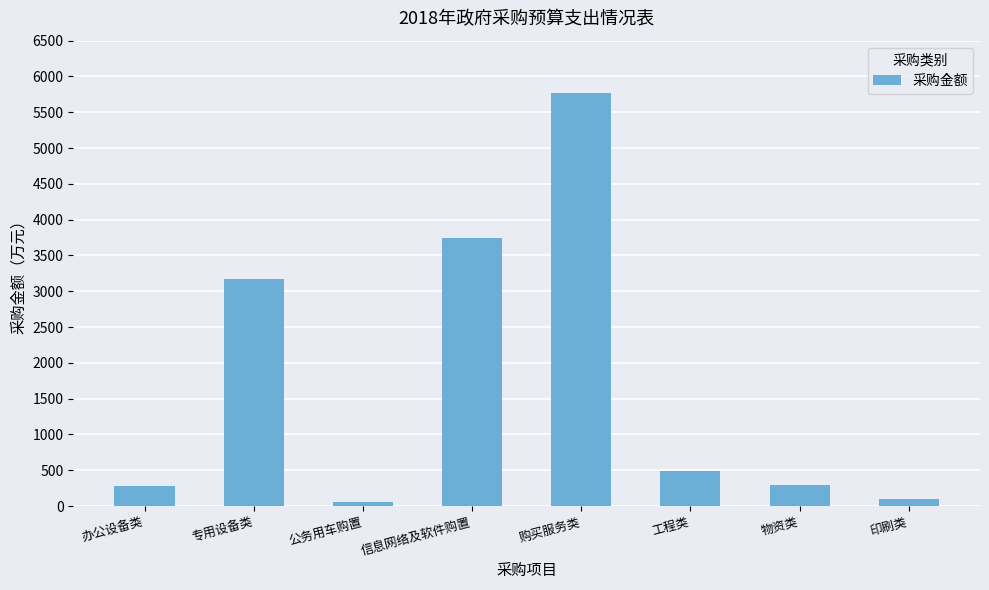

Between 信息网络及软件购置 and 购买服务类, which is larger?

购买服务类